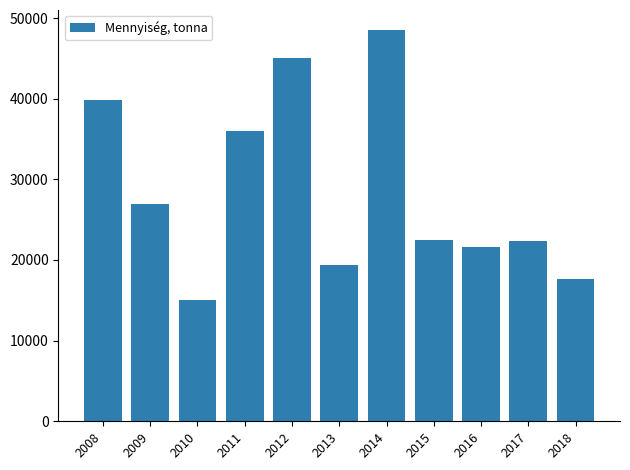

Read the value at 2015.

22491